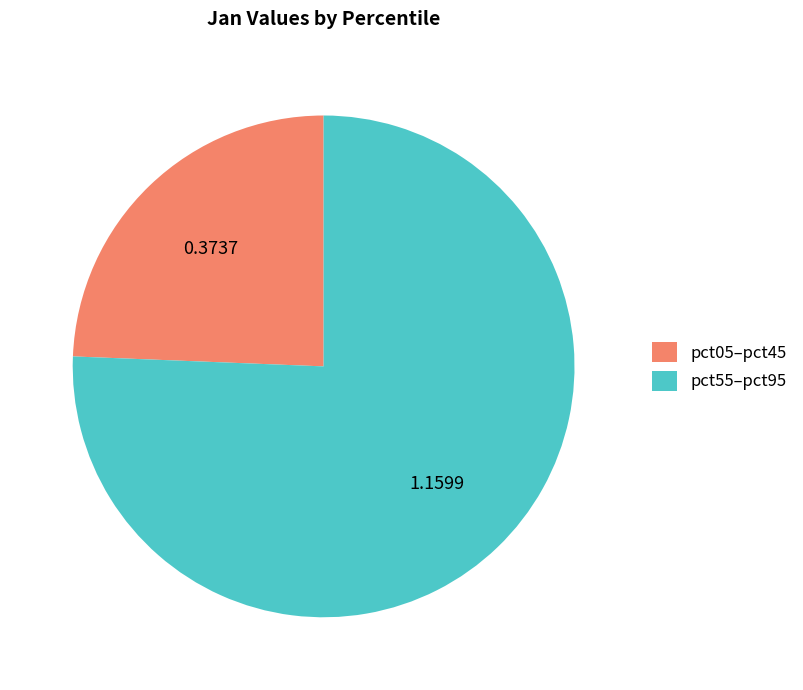

Which slice is the largest?

pct55–pct95